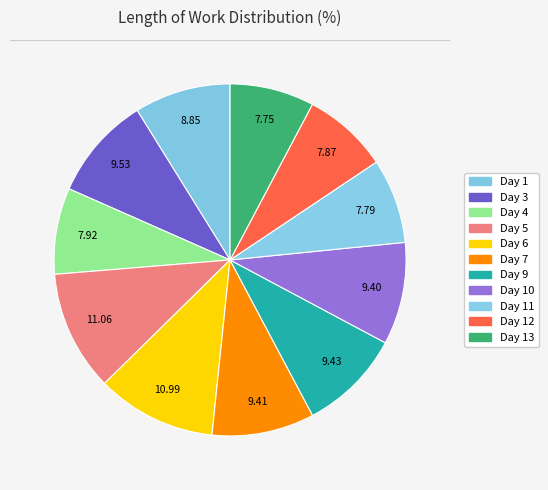

Count the number of slices in the pie.

11